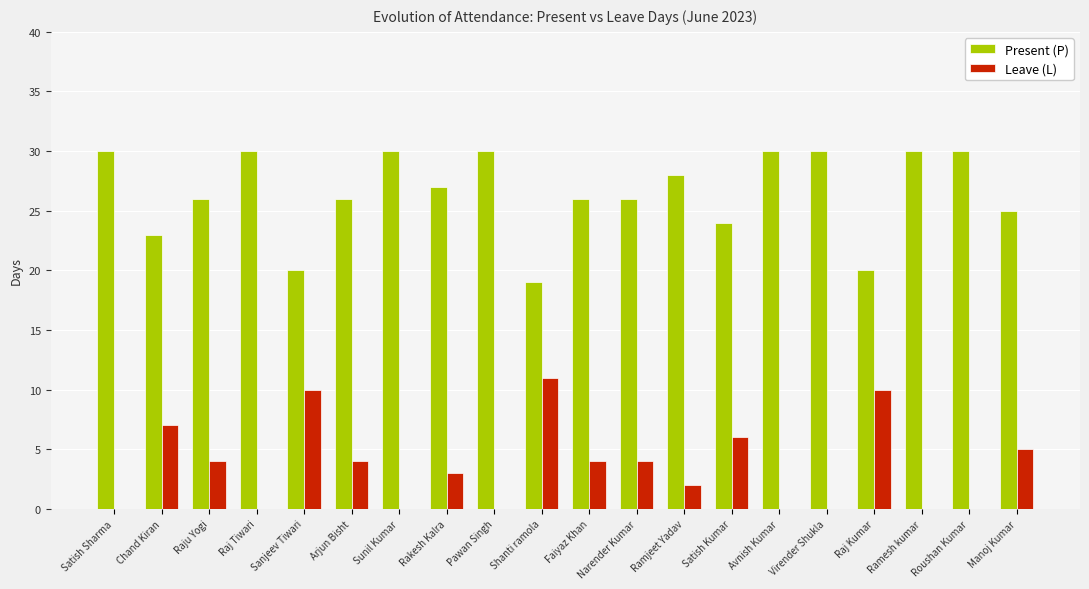

The value of Present (P) at Raj Tiwari is 47. True or false?

False